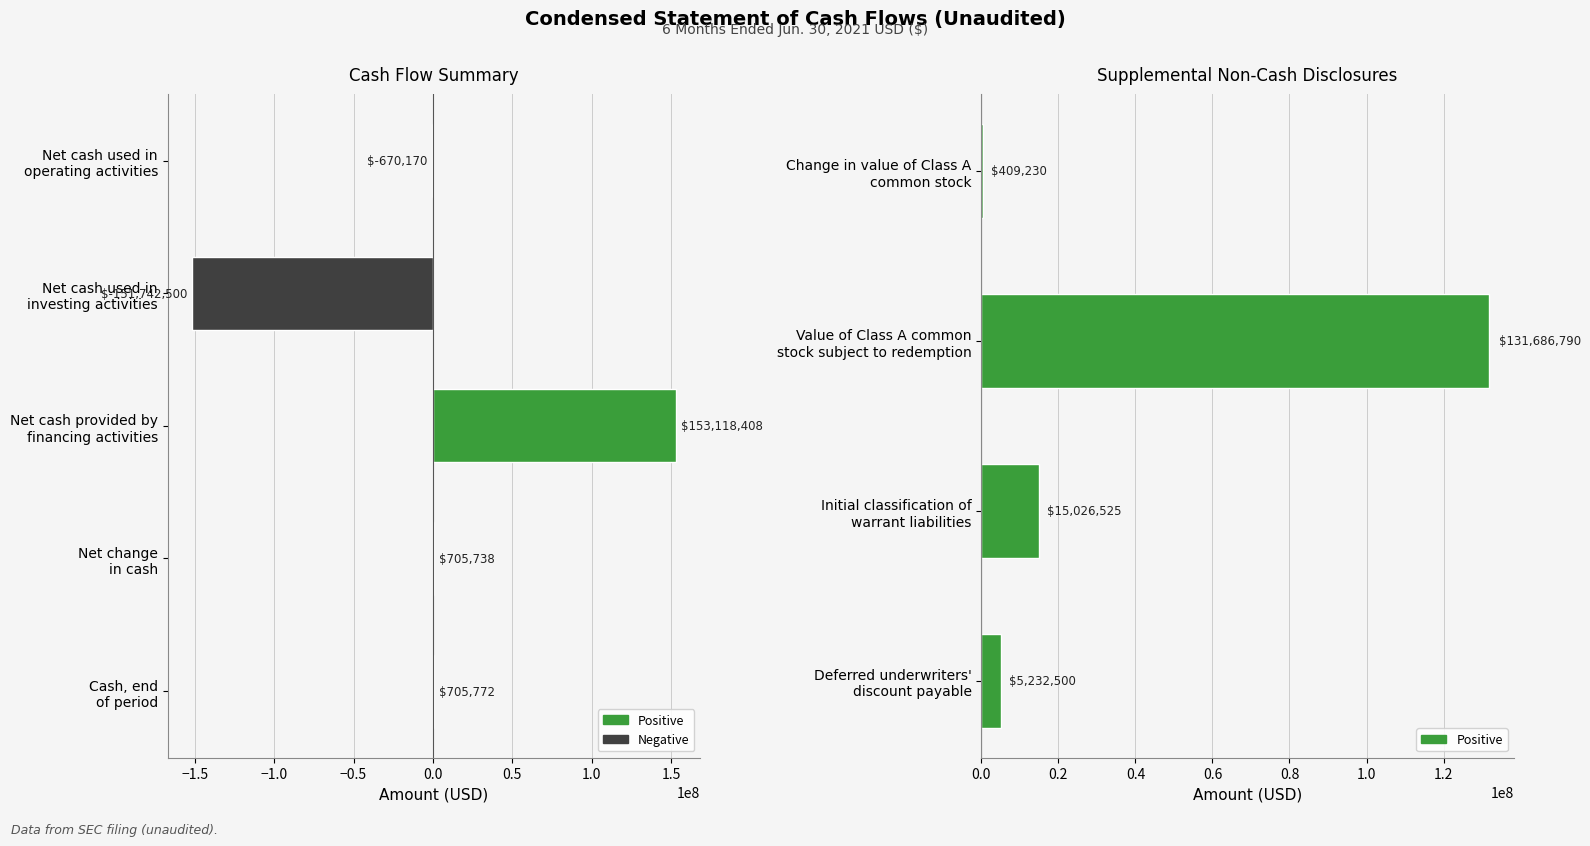

What is the label of the 1st bar from the left?

Net cash used in
operating activities